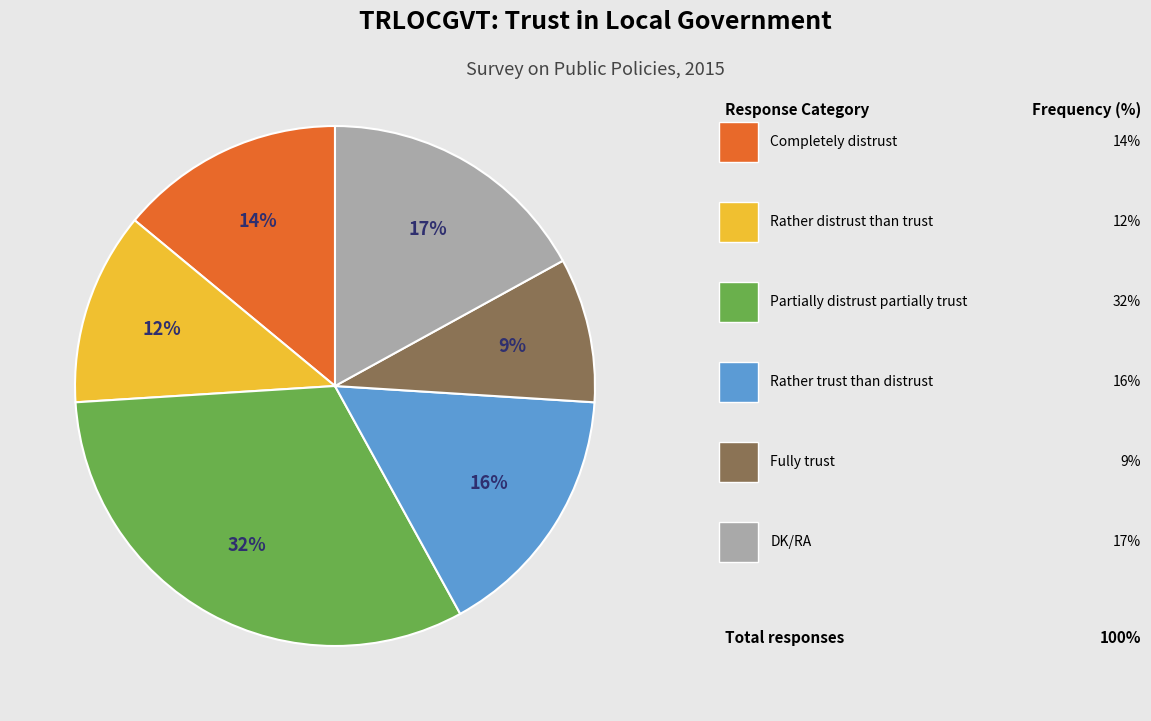

Is there a majority slice in this chart?

No